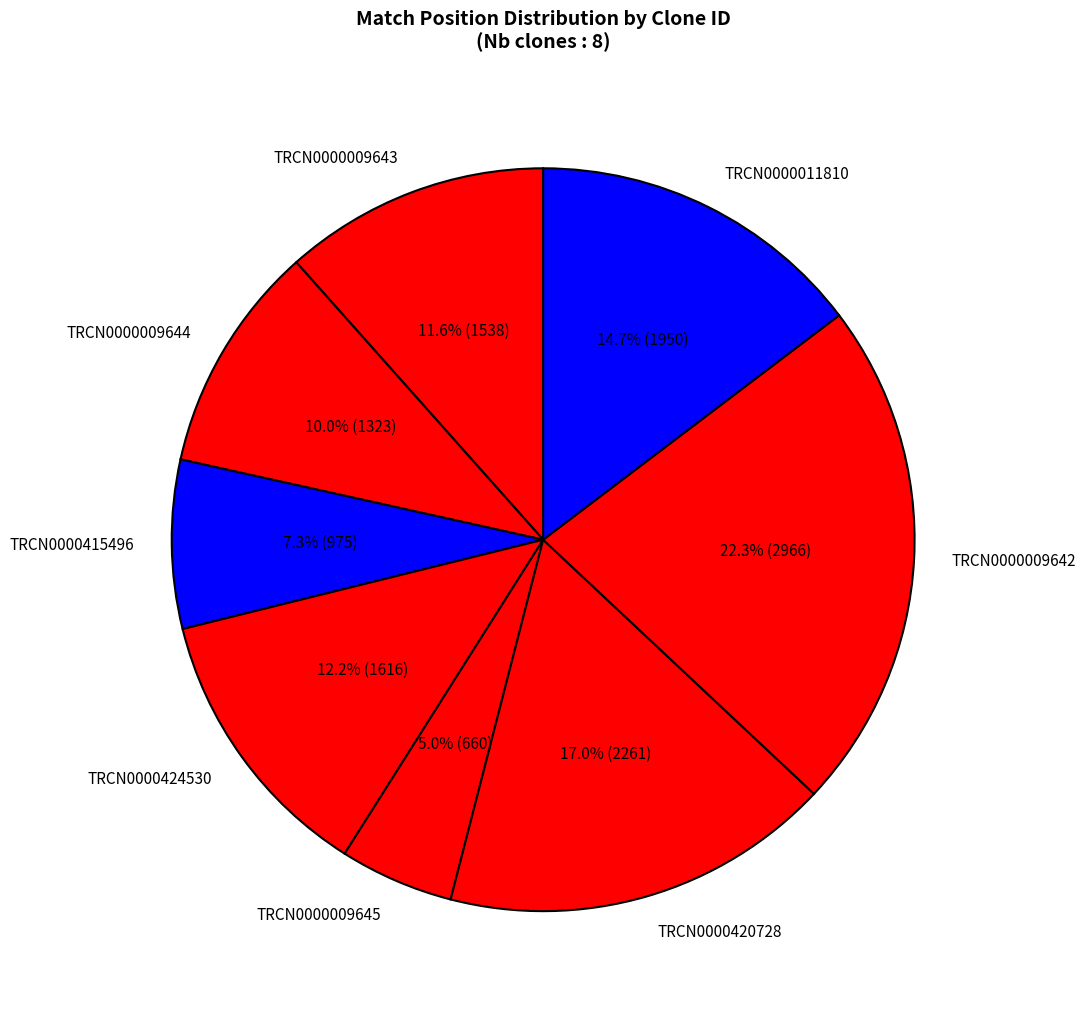

How many segments does this pie chart have?

8